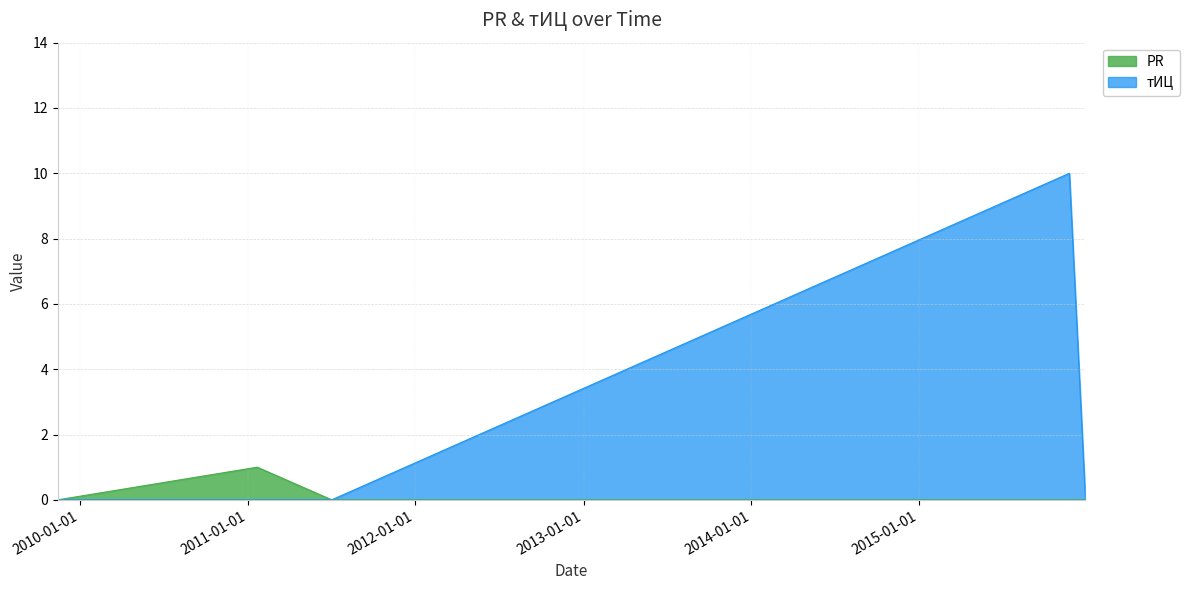

How many values in the тИЦ series exceed 0?

1